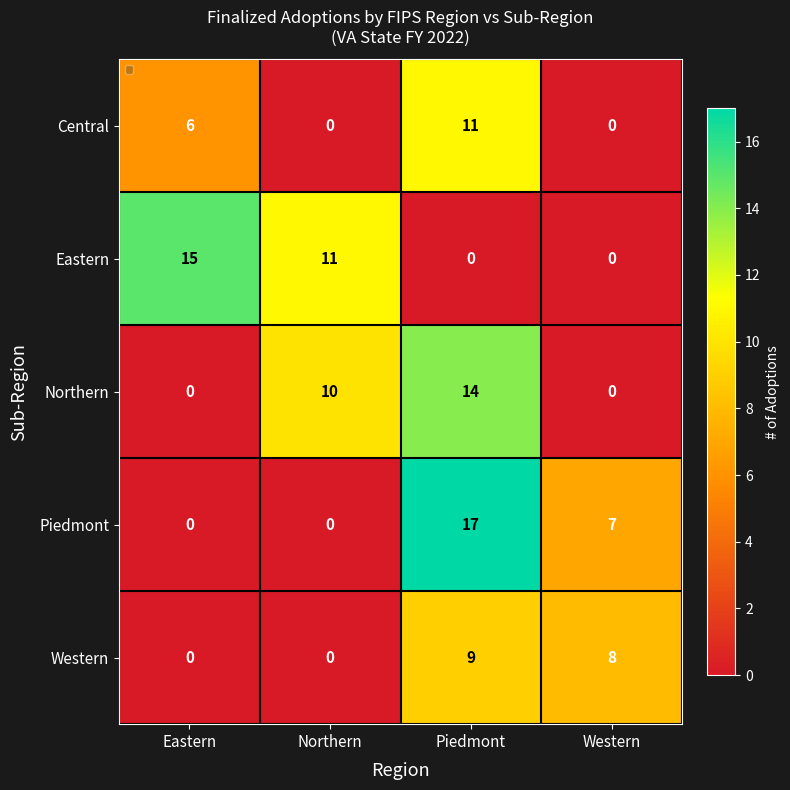

Which series changed the most between Northern and Western?

Eastern